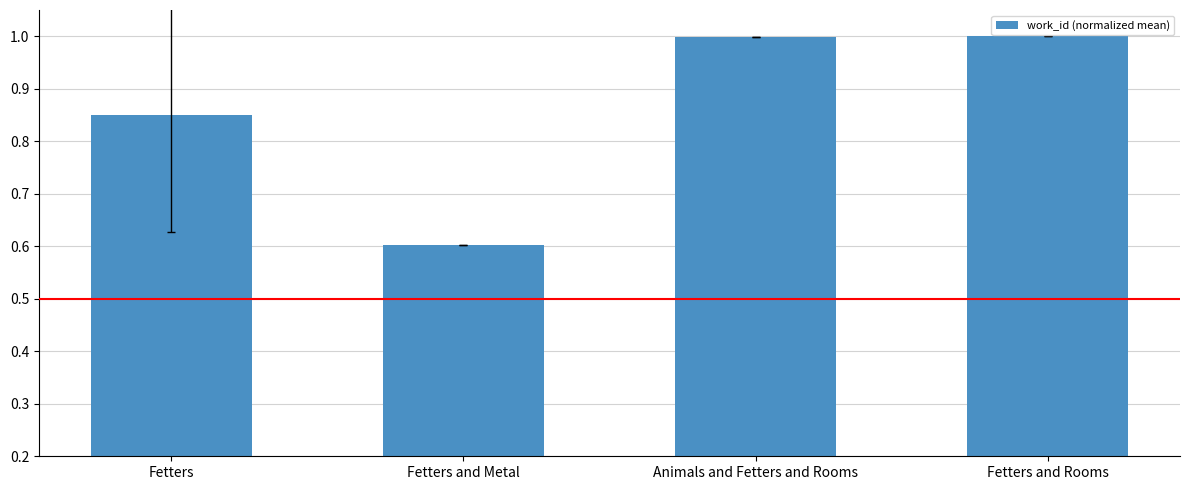

What is the minimum value shown in the chart?

0.6